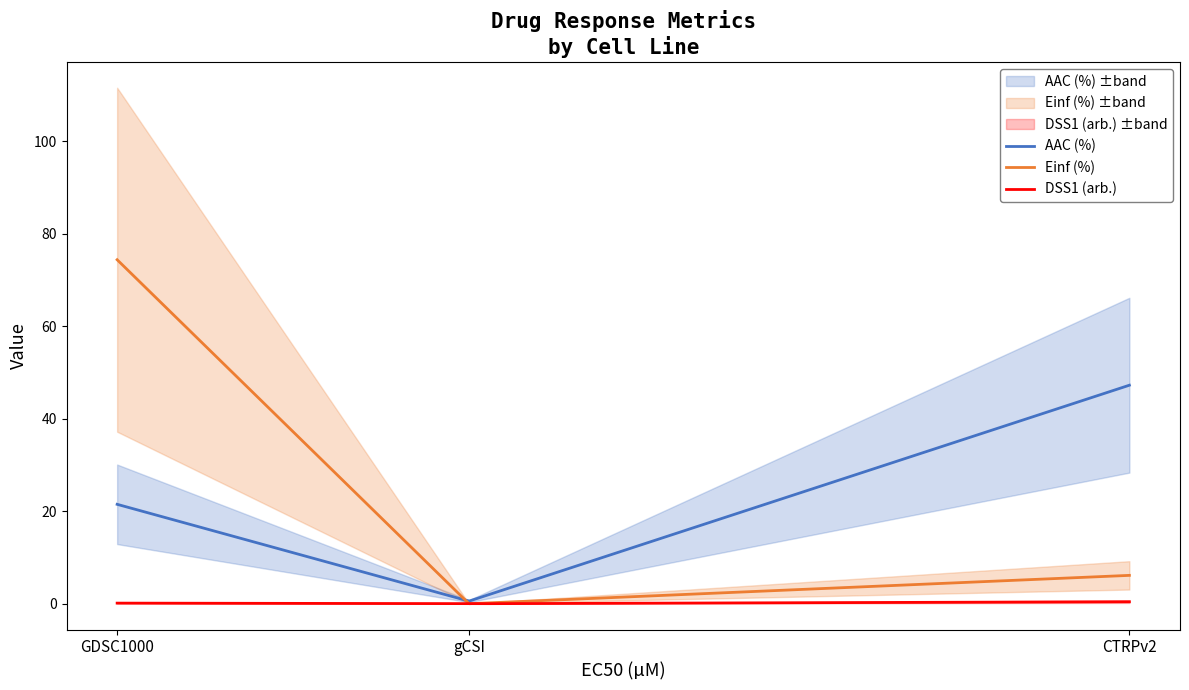

How many positive values does the DSS1 (arb.) series have?

2